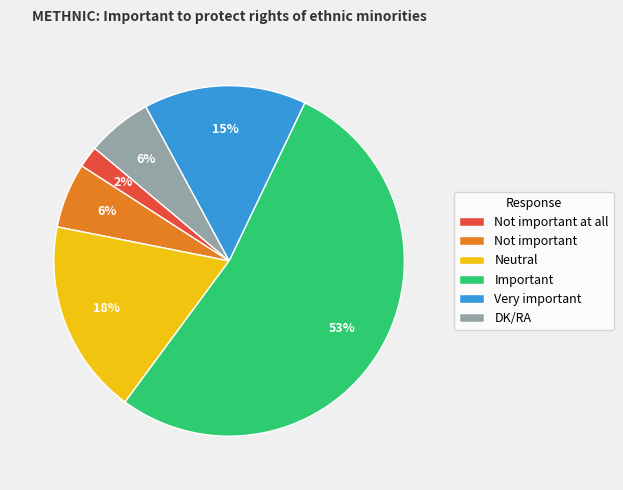

The DK/RA slice represents 1% of the pie. True or false?

False